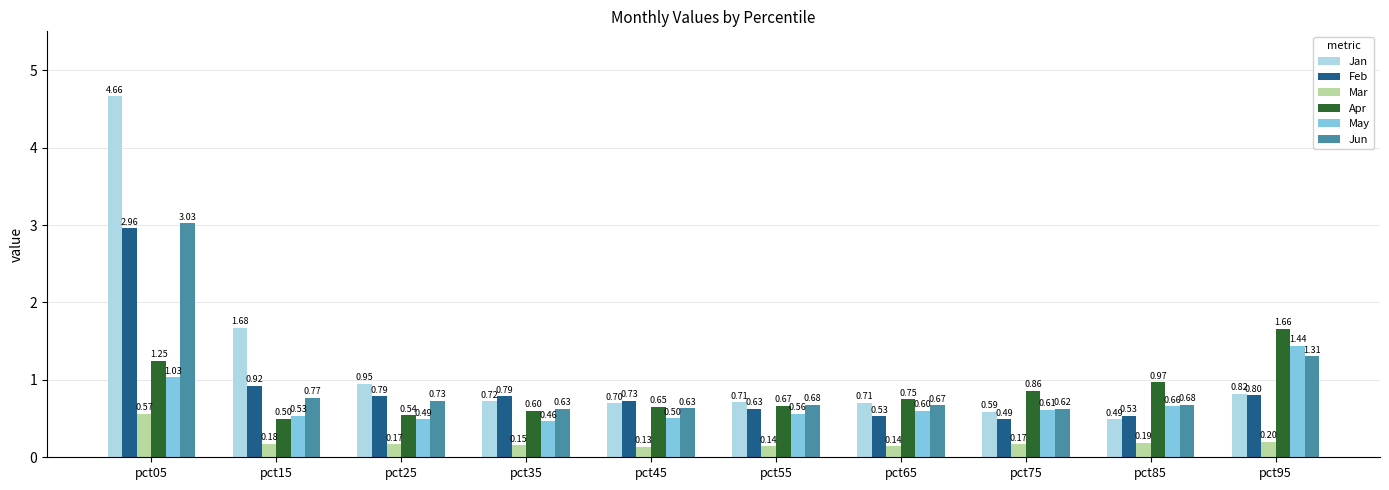

How many data points does each series have?

10